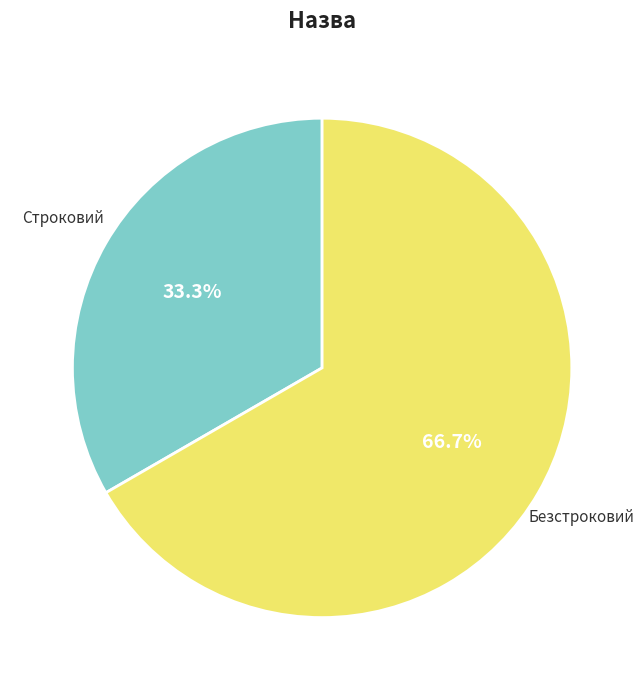

Is there a majority slice in this chart?

Yes